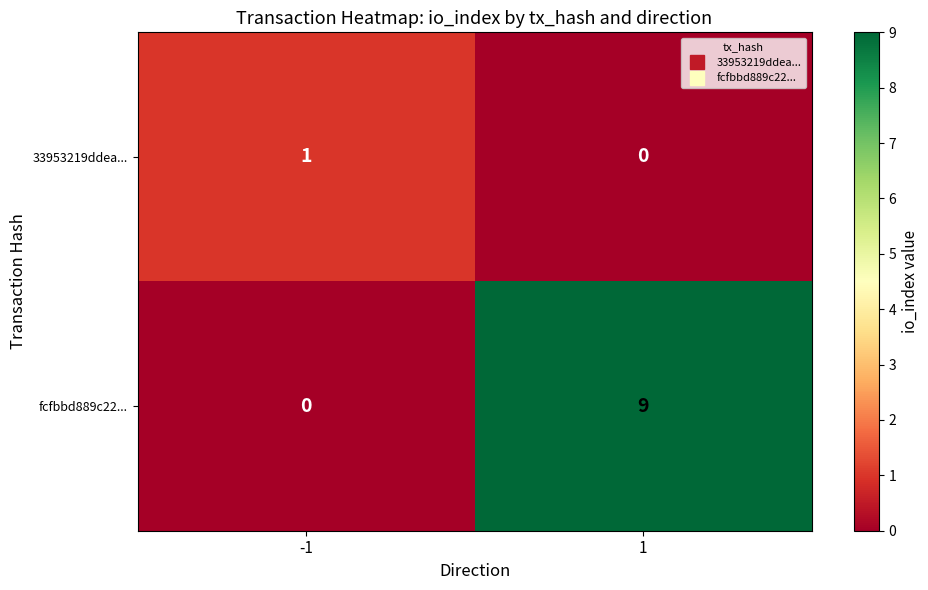

At 1, list the series in order from smallest to largest.

33953219ddea..., fcfbbd889c22...